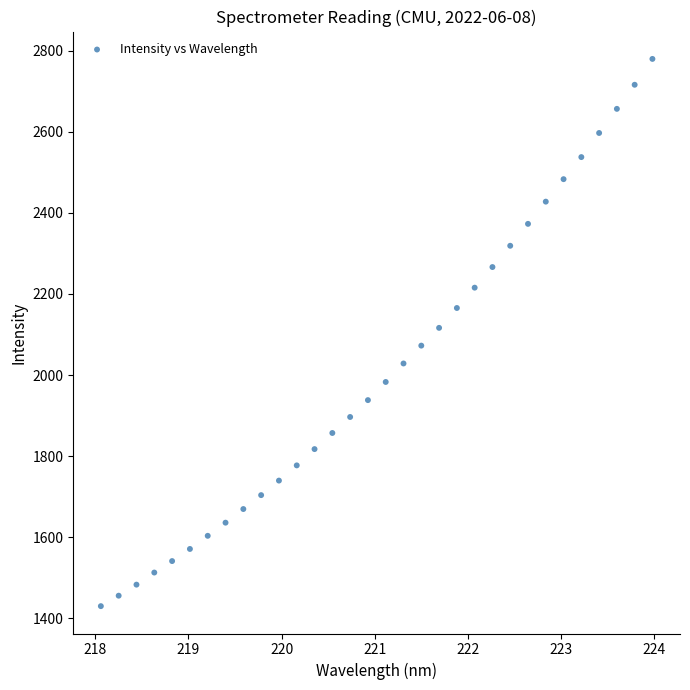

What is the range of X values (max minus min)?

5.9